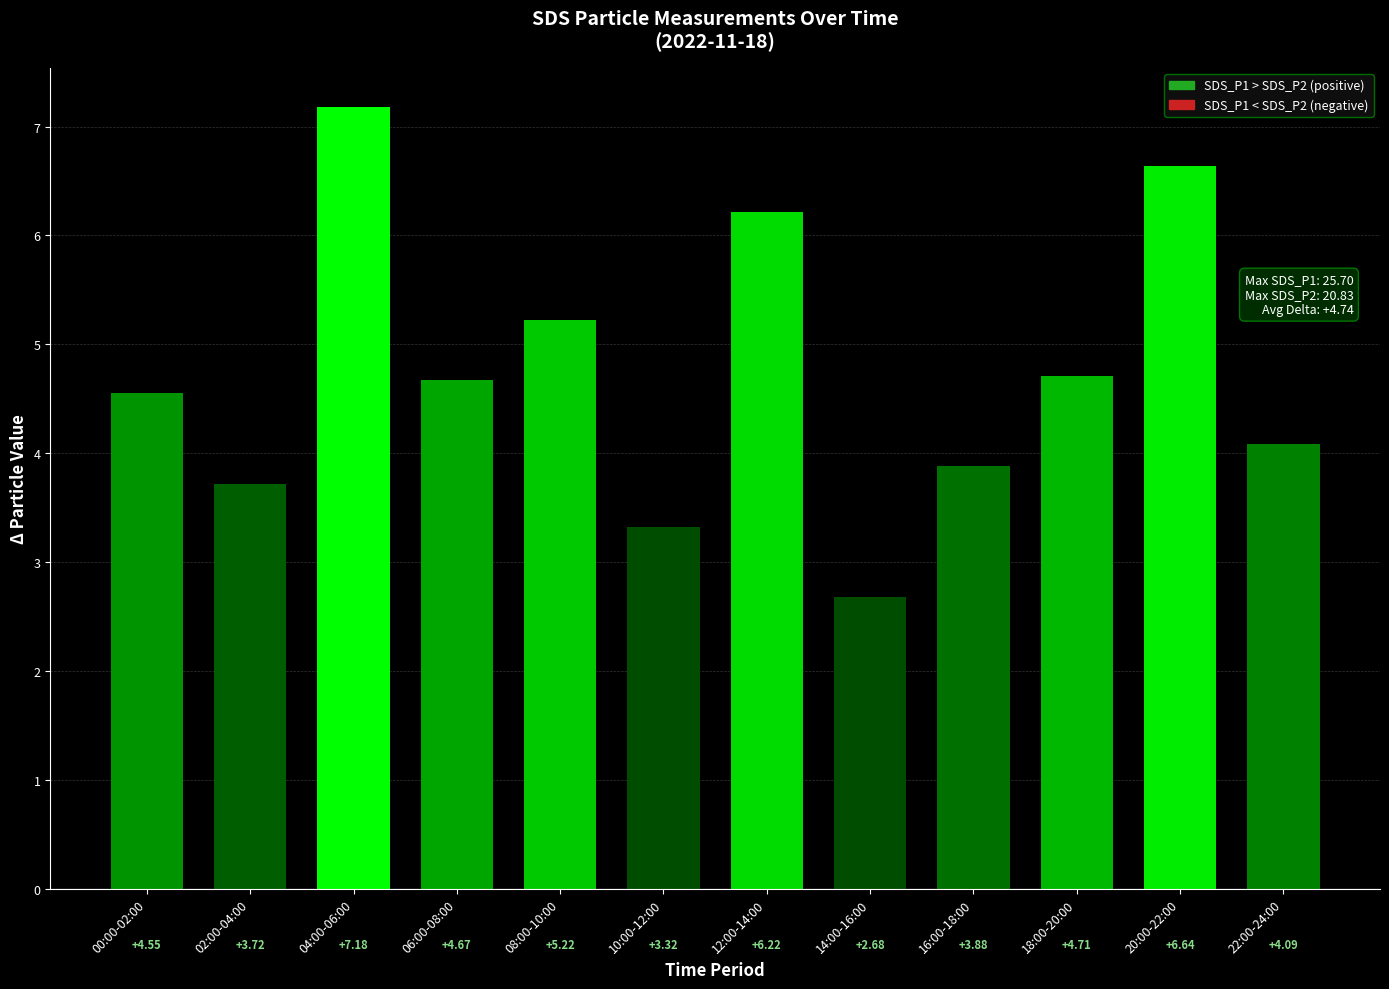

Which category has the lowest value across all series?

14:00-16:00